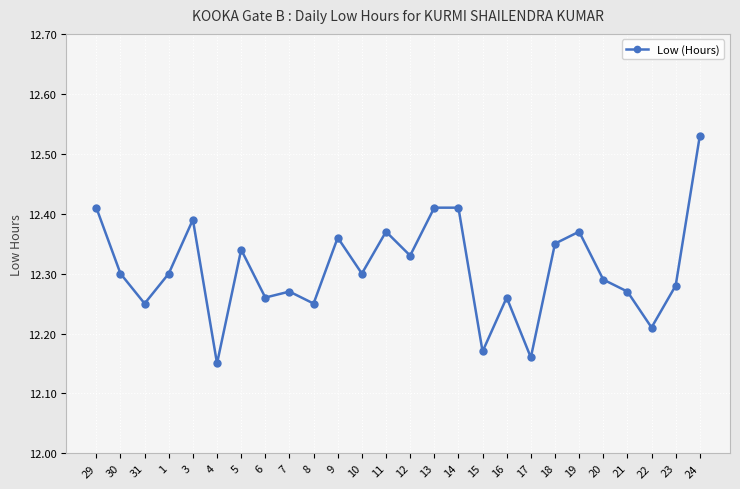

Which label corresponds to the smallest value in the chart?

4